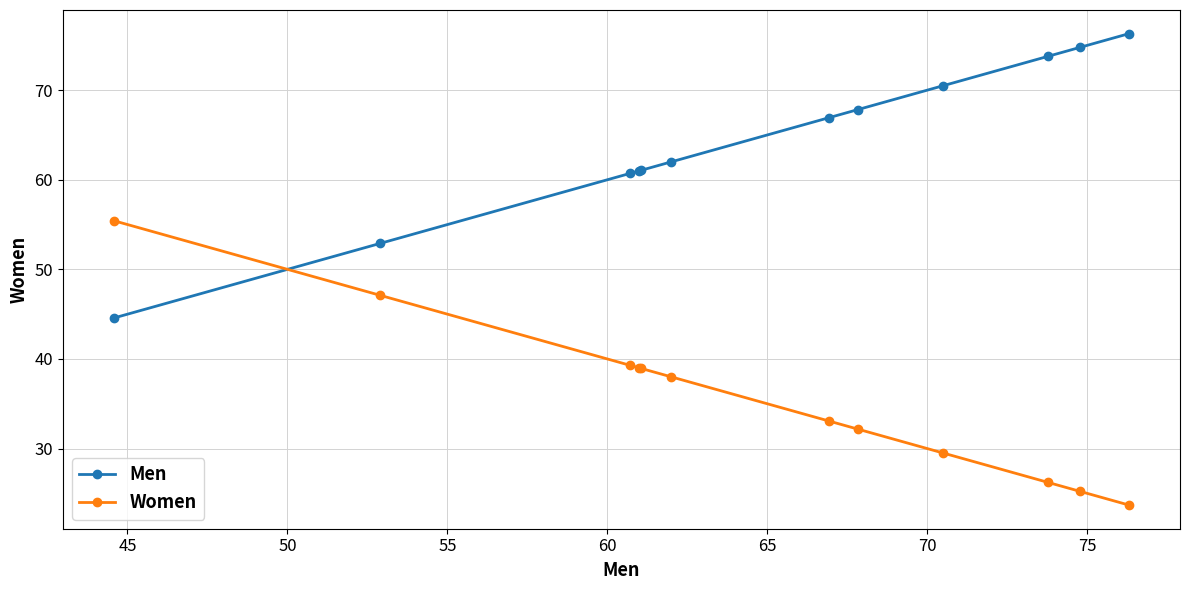

List the series in order of their overall mean, highest first.

Men, Women